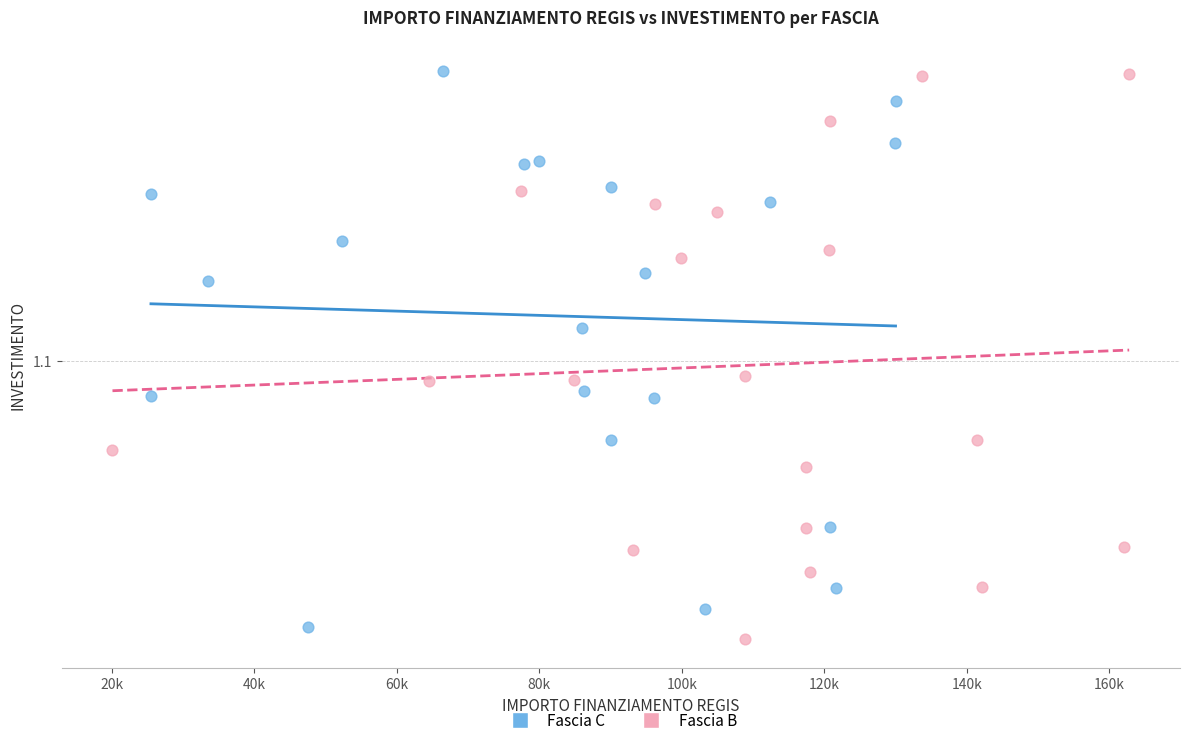

What are all the series names shown in the legend?

Fascia C, Fascia B